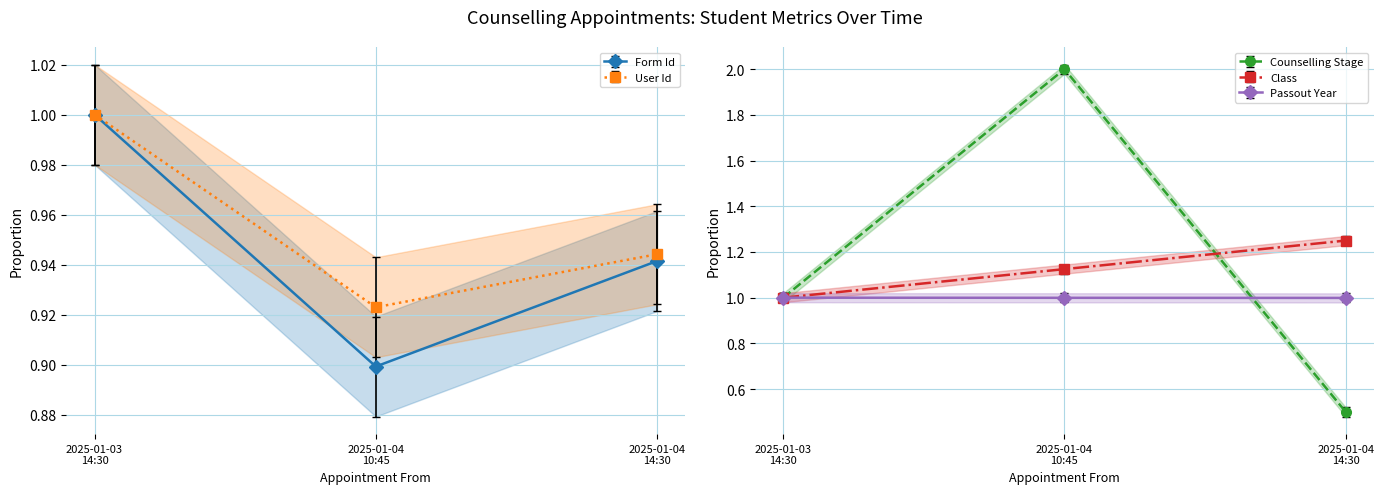

What value does the User Id series have at 2025-01-03 14:30?

1.0